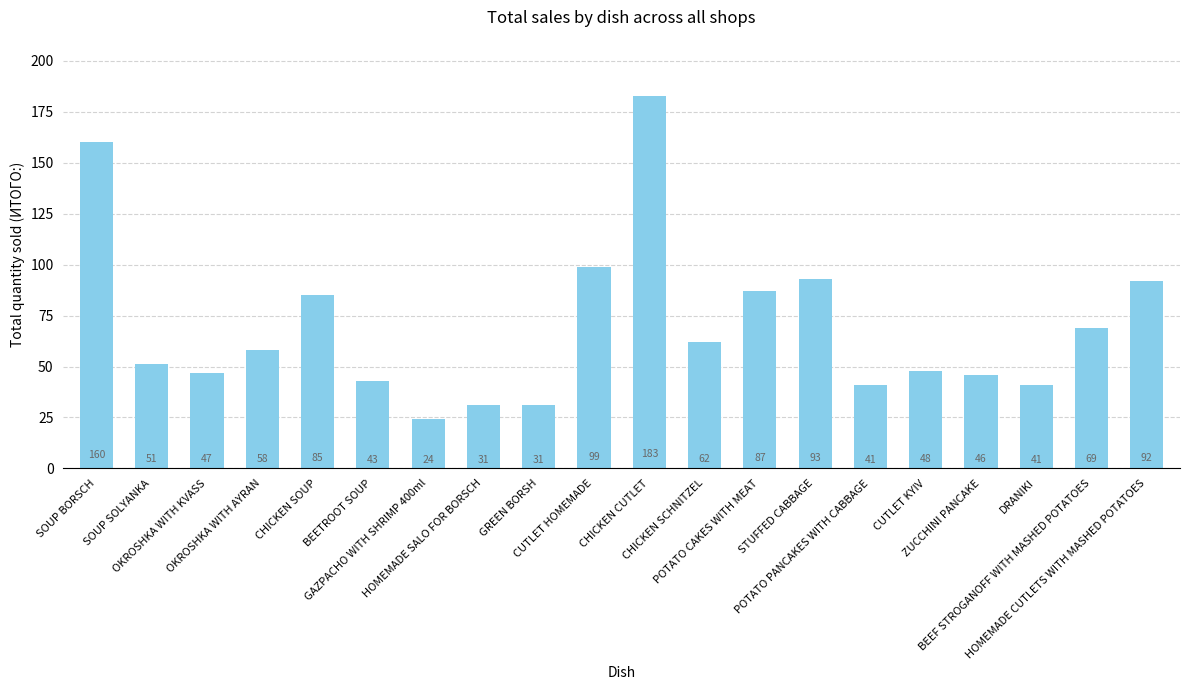

What is the difference between the maximum and second lowest values?

152